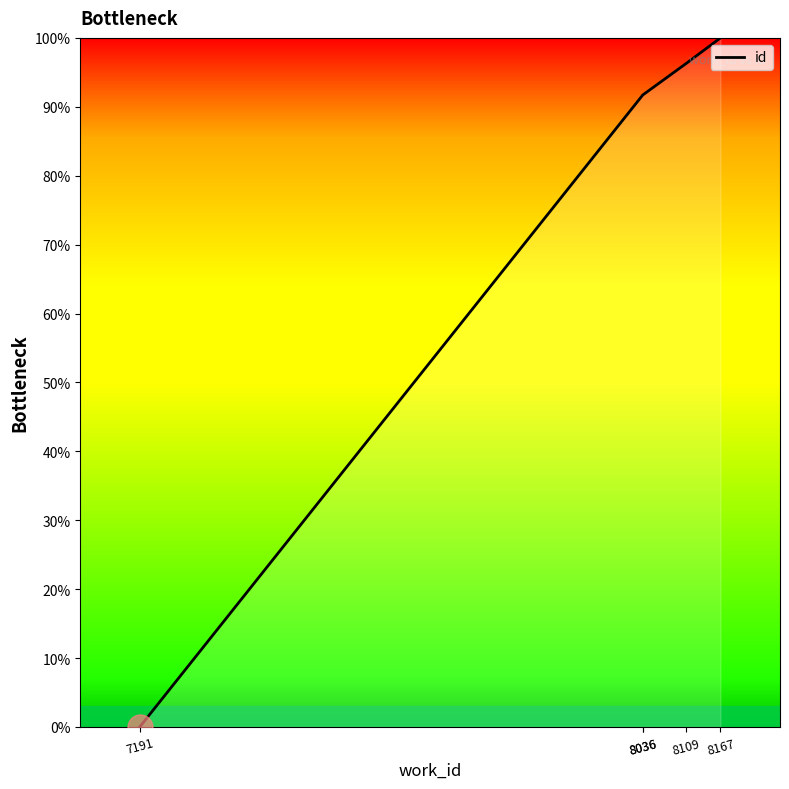

Which label corresponds to the smallest value in the chart?

7191